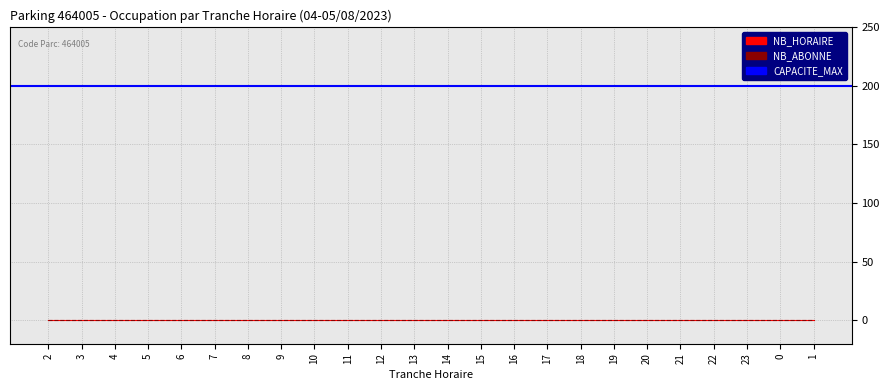

How many series are shown in this chart?

3